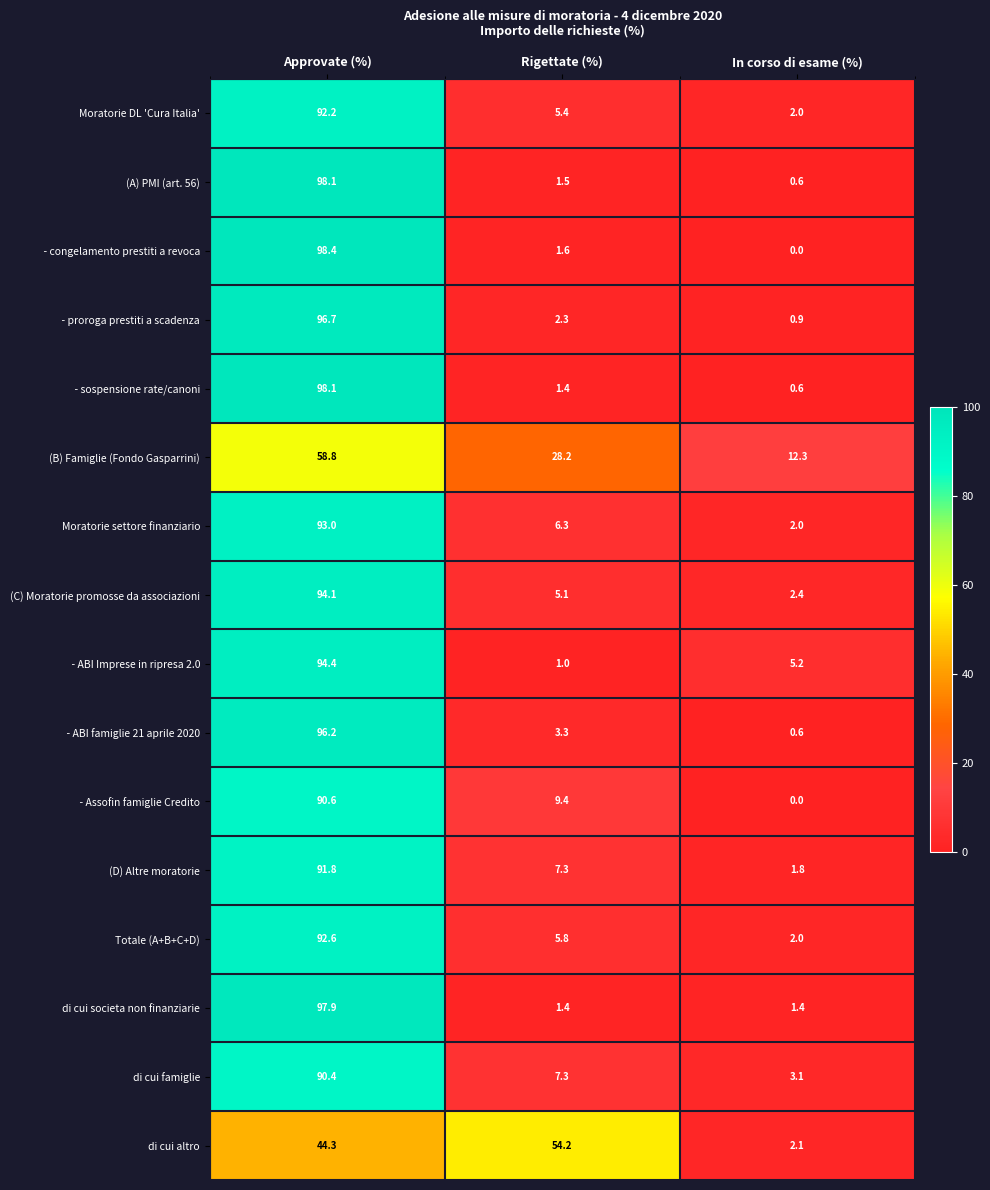

At which category does the chart reach its minimum across all series?

In corso di esame (%)